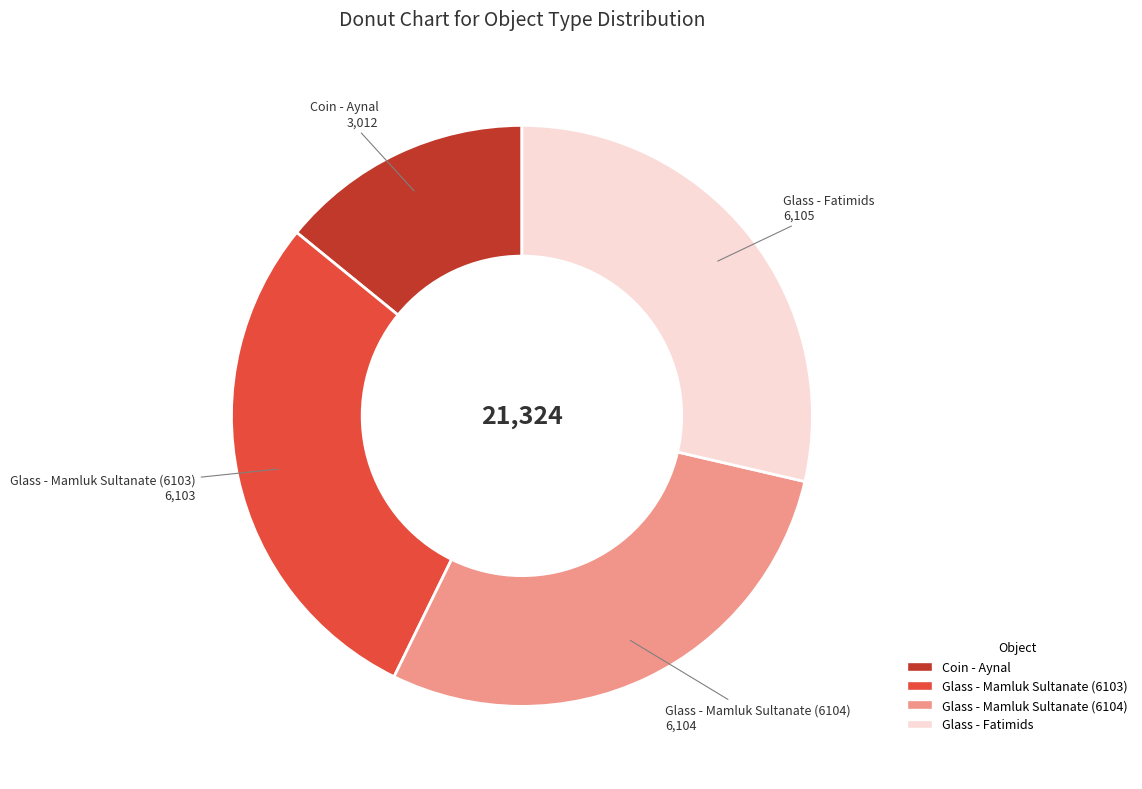

Which slice is the smallest?

Coin - Aynal